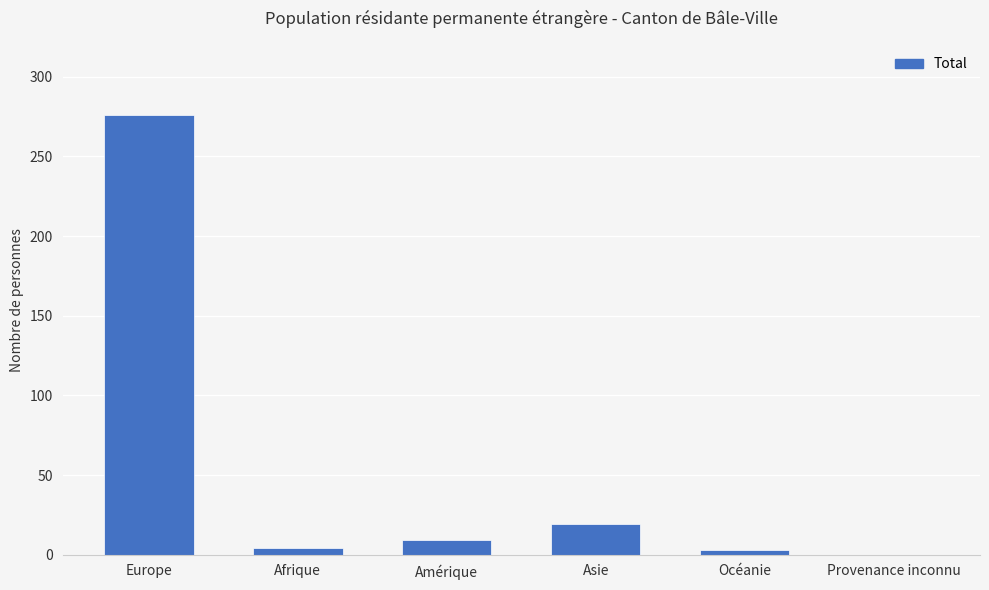

Read the value at Europe.

276